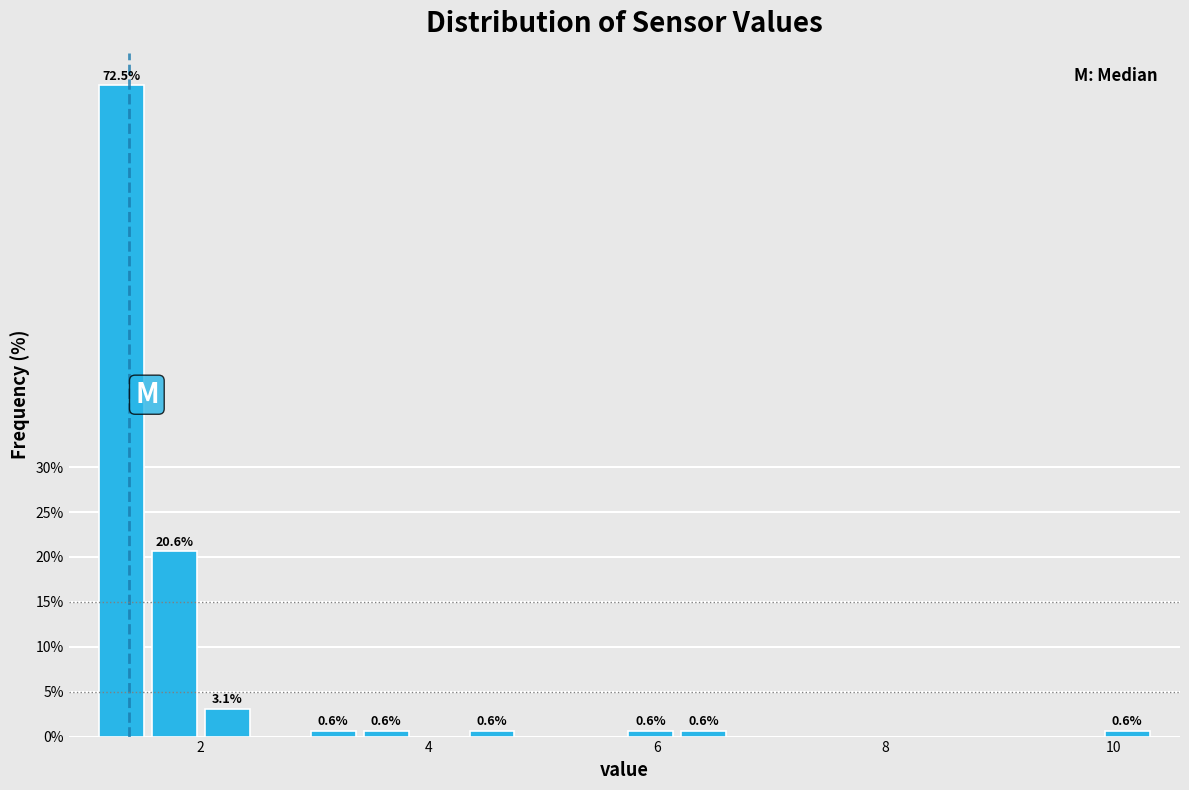

Around what value on the x-axis is the tallest bar? Give the approximate position of its centre, as read against the axis.

1.4